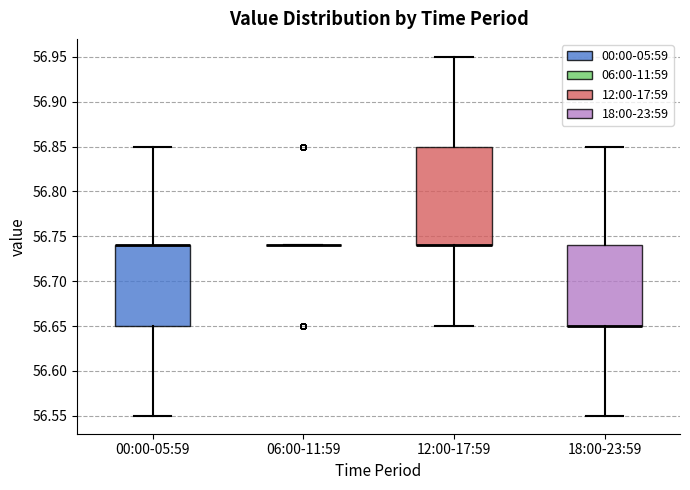

Reading left to right, transcribe this box plot: for each box, give where its median line is, the range the box spans, and where its two whiskers end, as read against the y-axis. The values are not printed on the chart, so give them approximately, as read against the axis.

00:00-05:59: median 56.74 (drawn on the box's upper edge), box 56.65 to 56.74, whiskers 56.55 to 56.85
06:00-11:59: box collapsed to a line at 56.74, whiskers 56.74 to 56.74
12:00-17:59: median 56.74 (drawn on the box's lower edge), box 56.74 to 56.85, whiskers 56.65 to 56.95
18:00-23:59: median 56.65 (drawn on the box's lower edge), box 56.65 to 56.74, whiskers 56.55 to 56.85